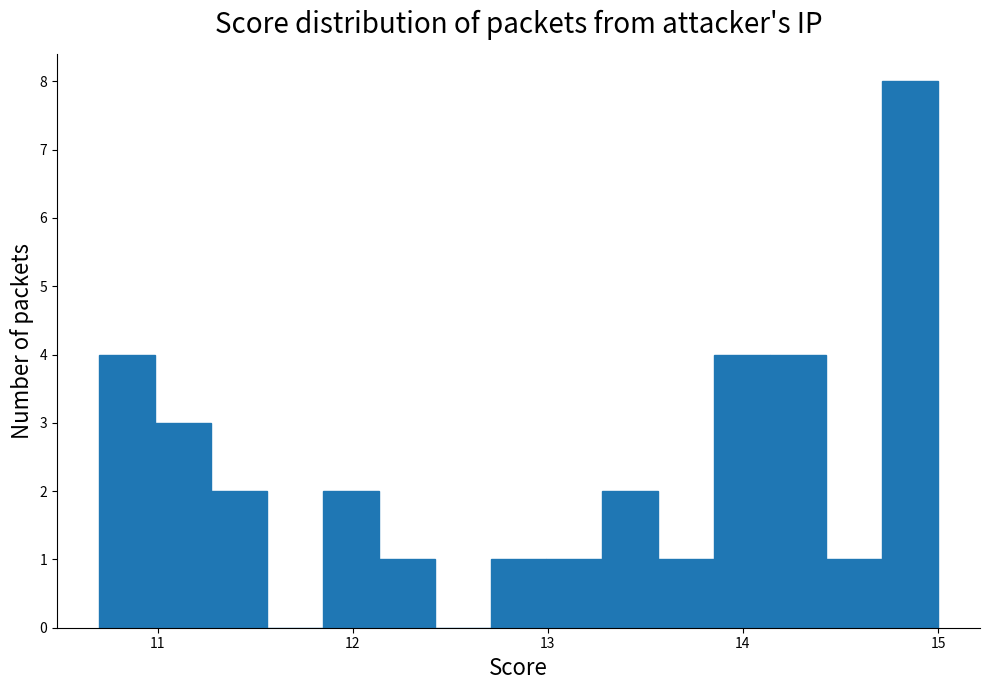

Read against the x-axis, roughly where is the centre of the tallest bar?

14.9